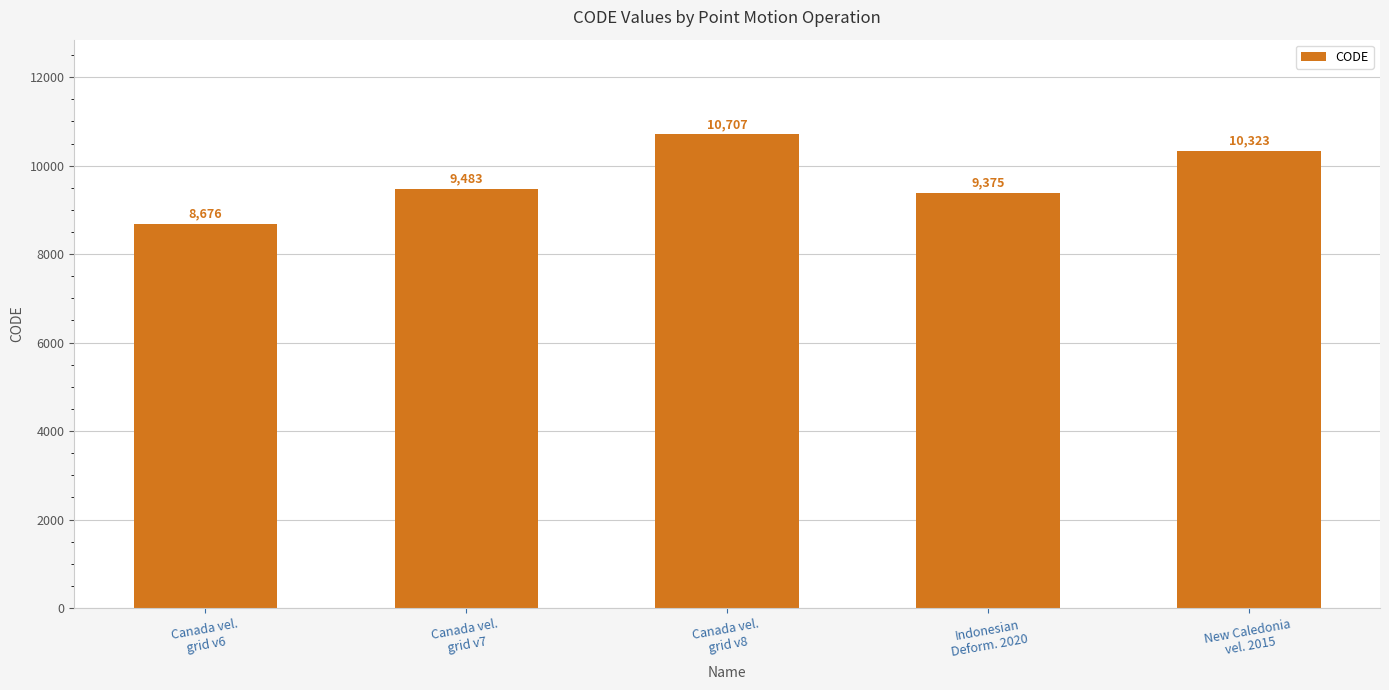

What is the label of the 3rd bar from the right?

Canada vel.
grid v8